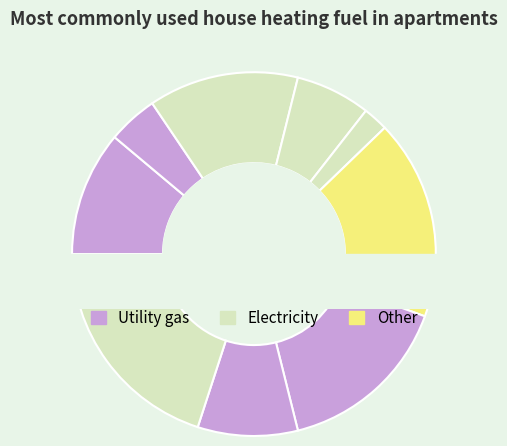

What is the change in value from 5 to 1?

+5